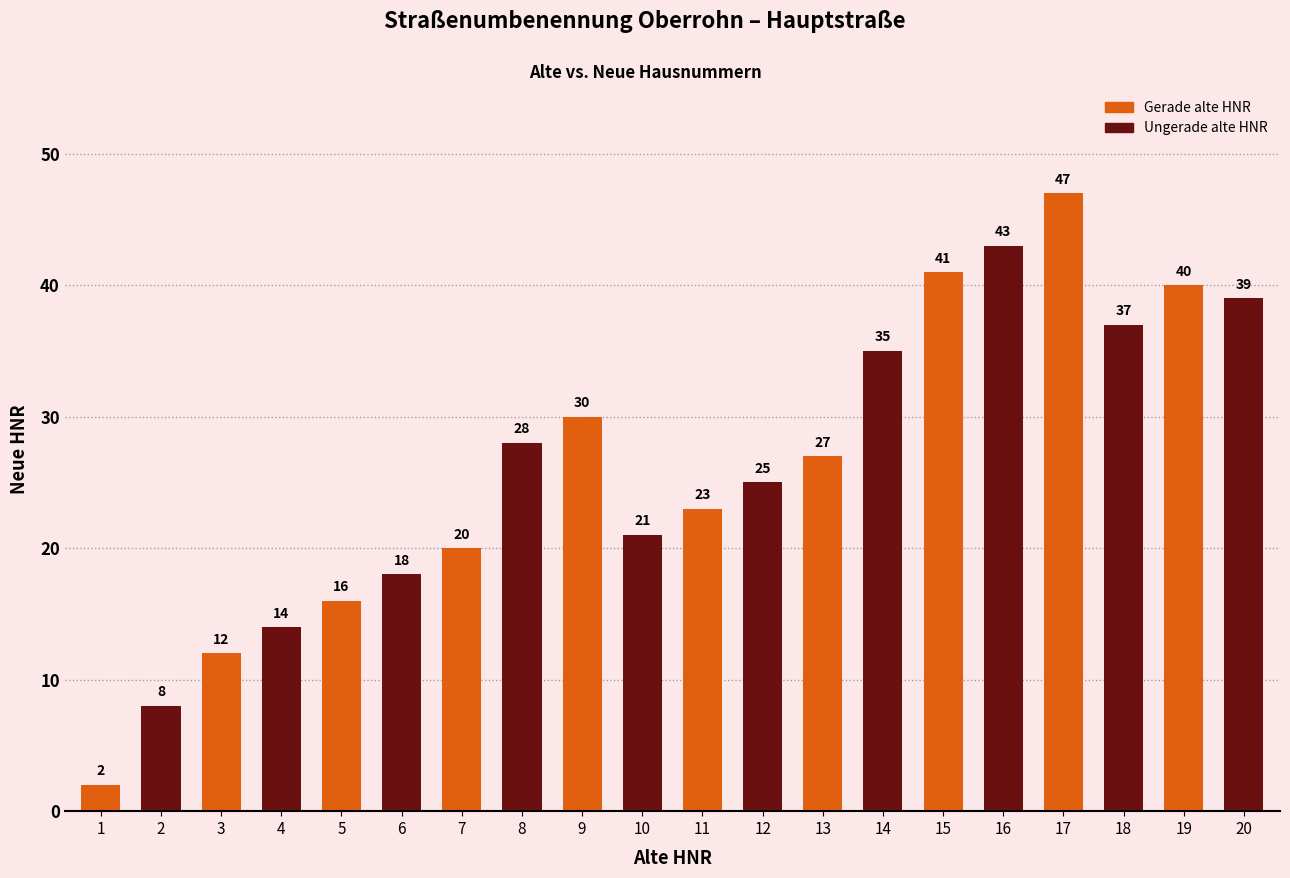

What is the greatest value displayed?

47